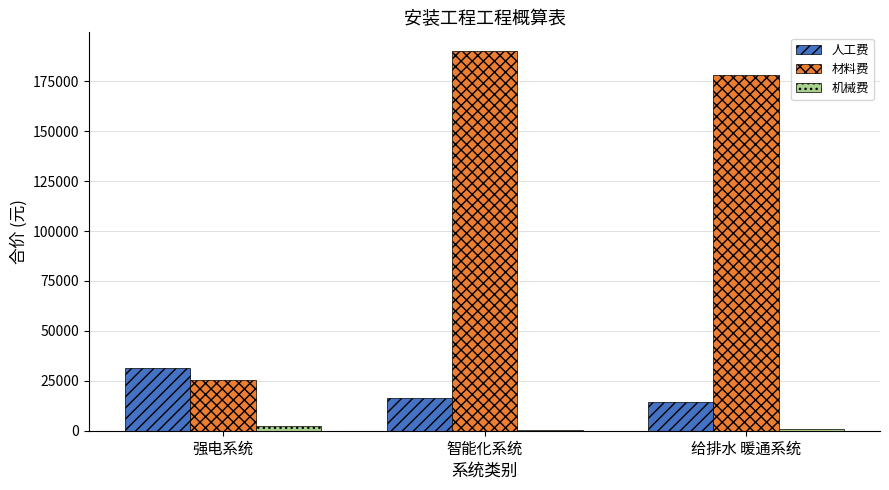

Which label corresponds to the largest value in the chart?

智能化系统